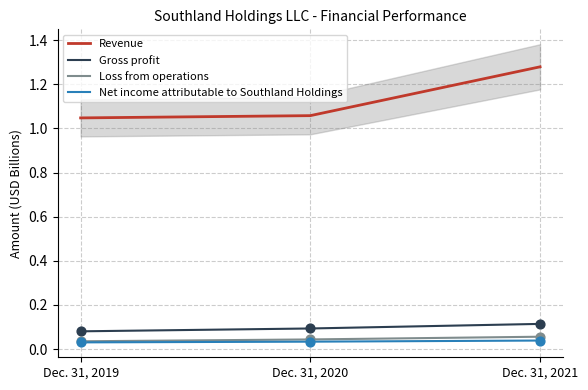

Which series has the largest total across all categories?

Revenue